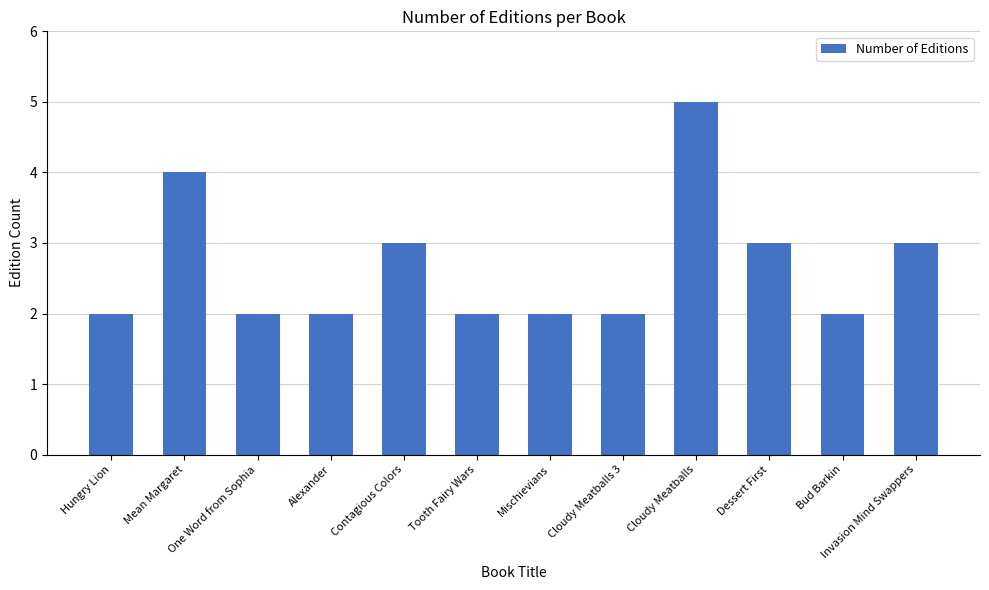

What is the sum of all values?

32